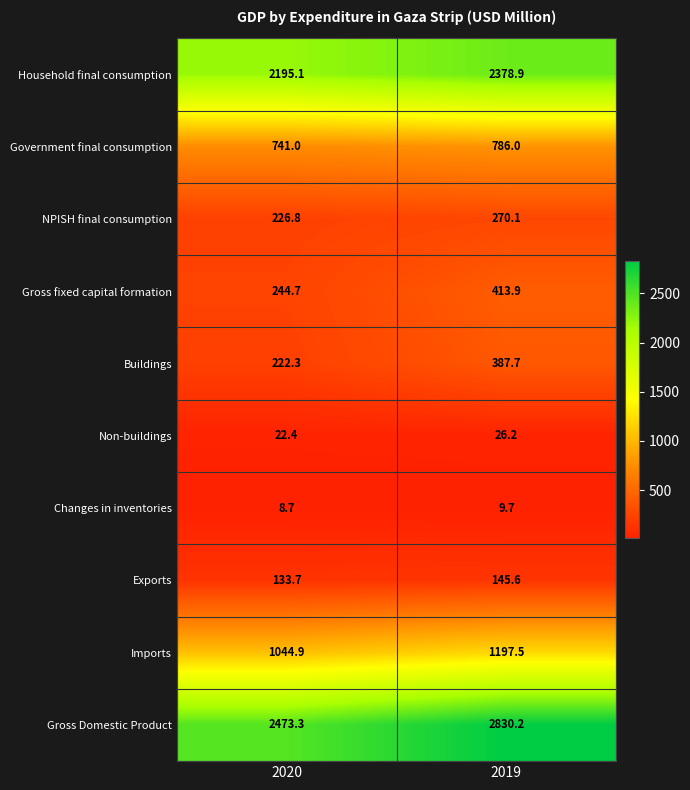

What is the total value across all series at 2020?

7312.9